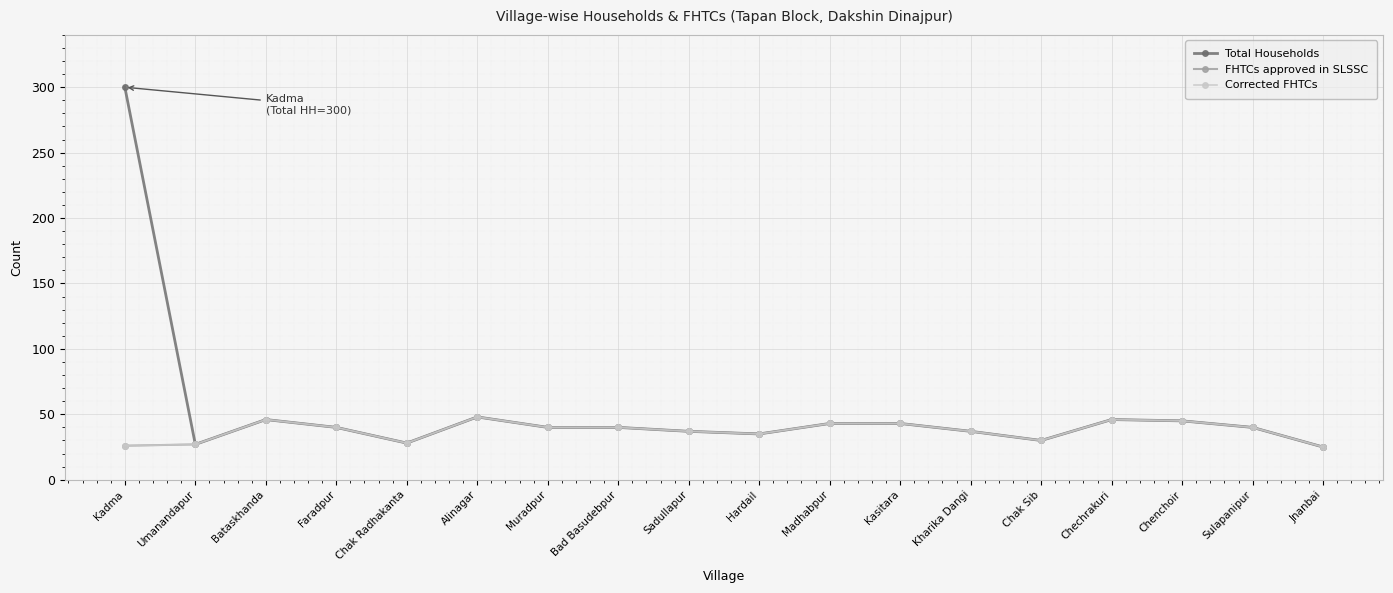

The value of Total Households at Hardail is 35. True or false?

True